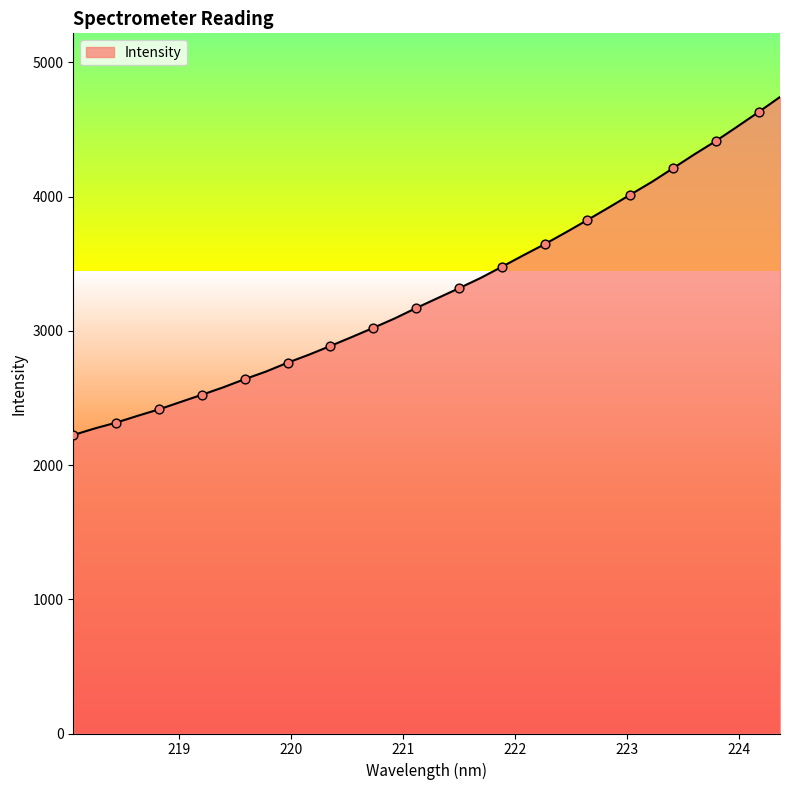

What is the greatest value displayed?

4743.0